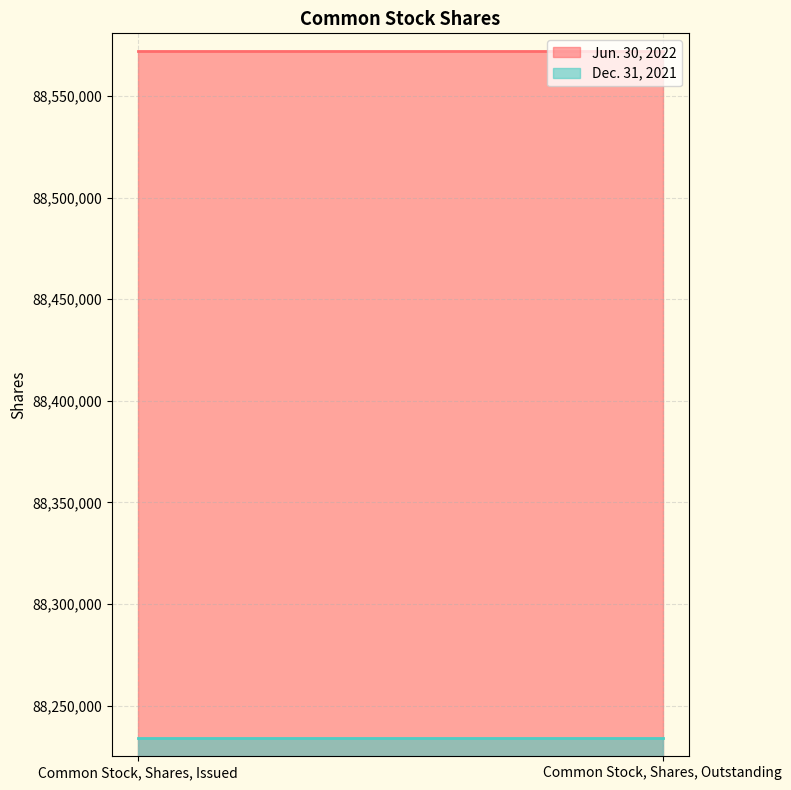

What is the label of the 2nd point from the left?

Common Stock, Shares, Outstanding